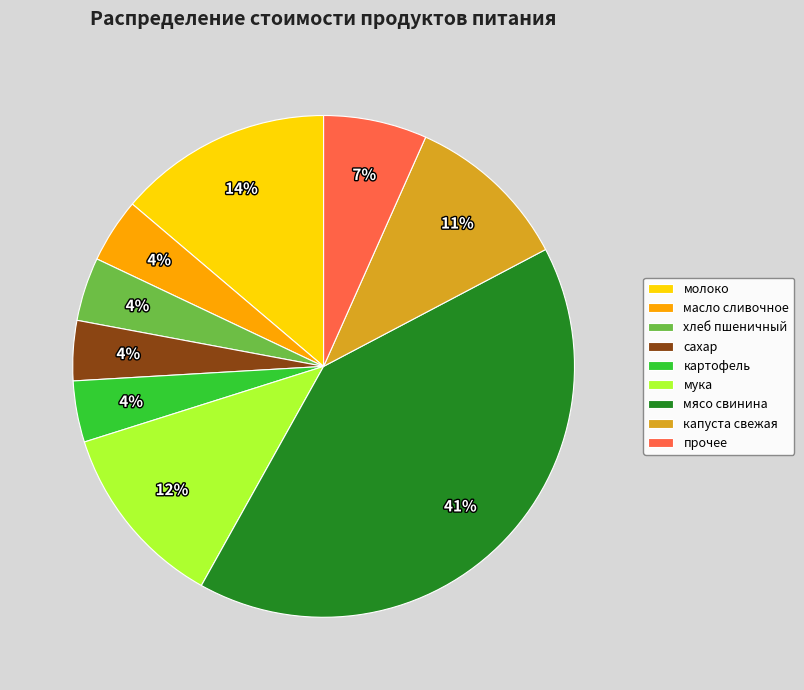

Which slice is the largest?

мясо свинина